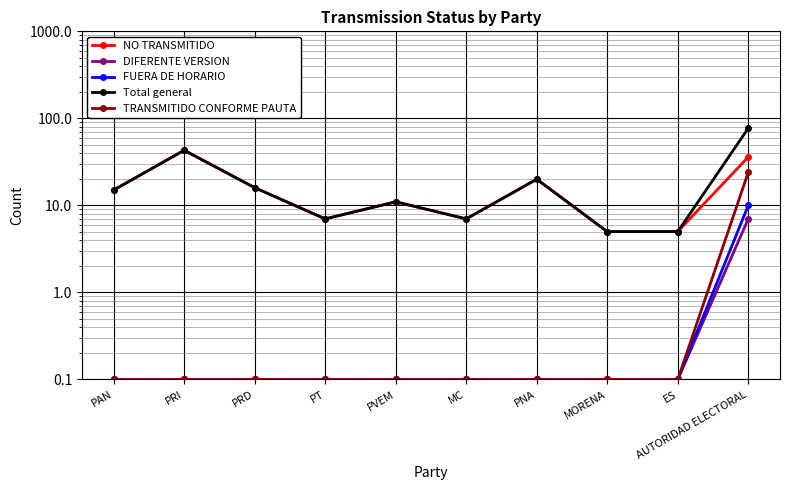

Read the Total general value at ES.

5.0